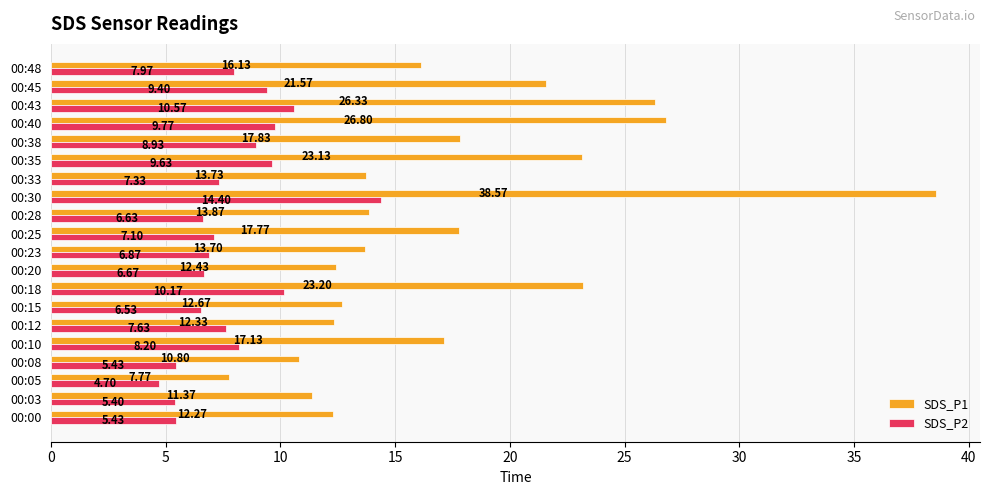

Rank the series by their average value, from highest to lowest.

SDS_P1, SDS_P2